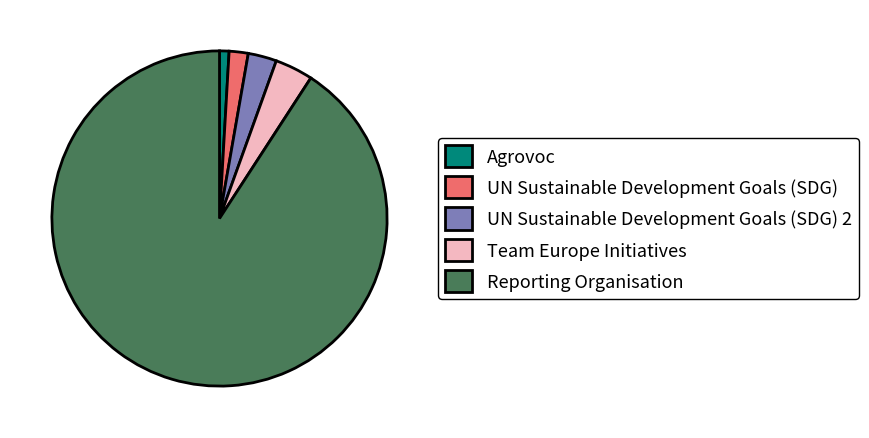

Is there a majority slice in this chart?

Yes